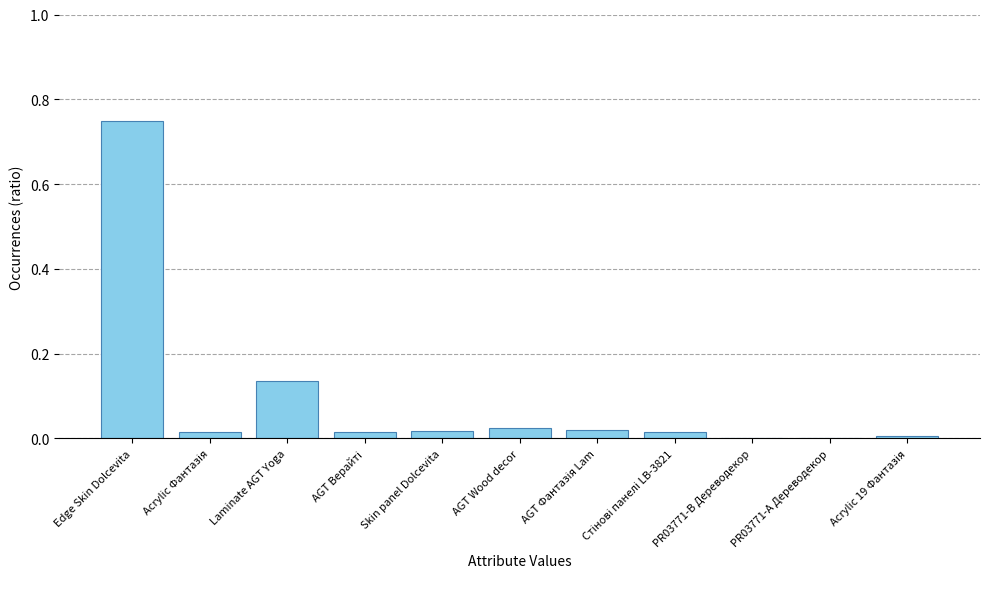

Which has a higher value, Edge Skin Dolcevita or PR03771-B Дереводекор?

Edge Skin Dolcevita